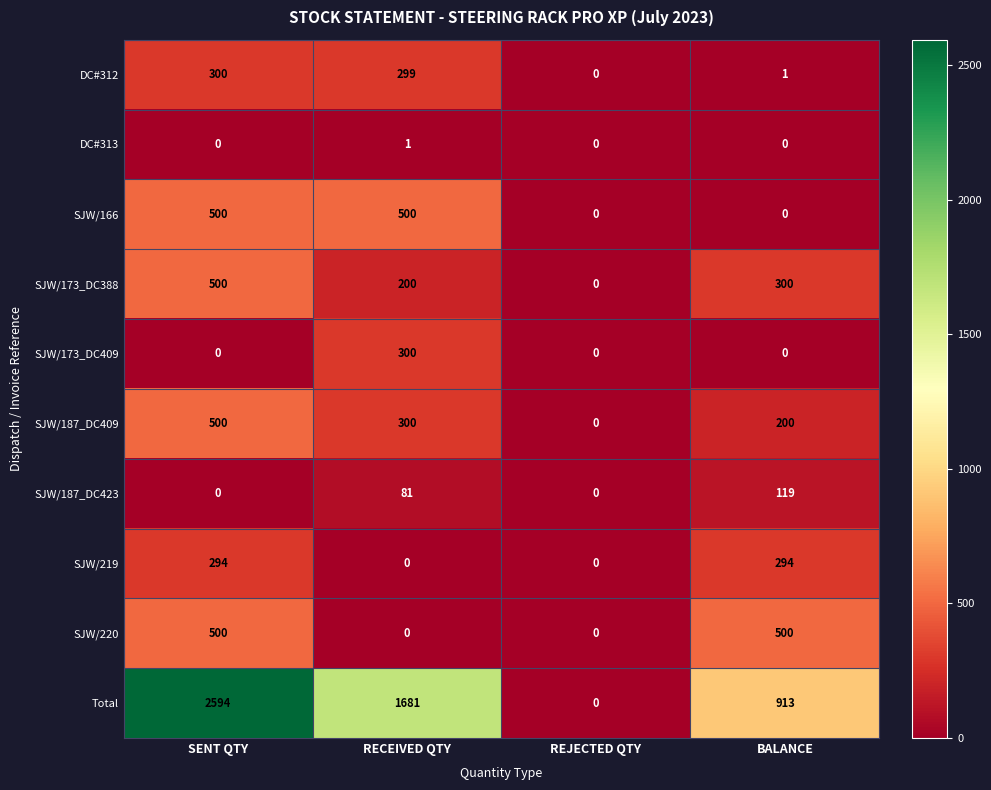

Between RECEIVED QTY and BALANCE, which series saw the biggest shift?

Total